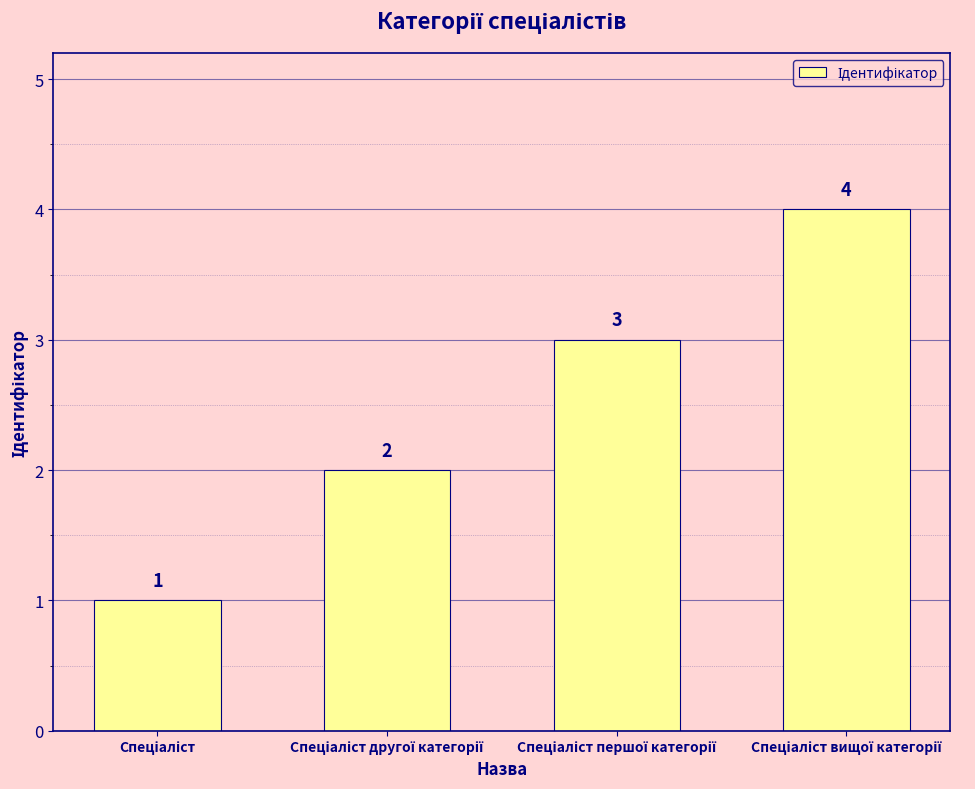

Count the values in the range 2 to 4.

3